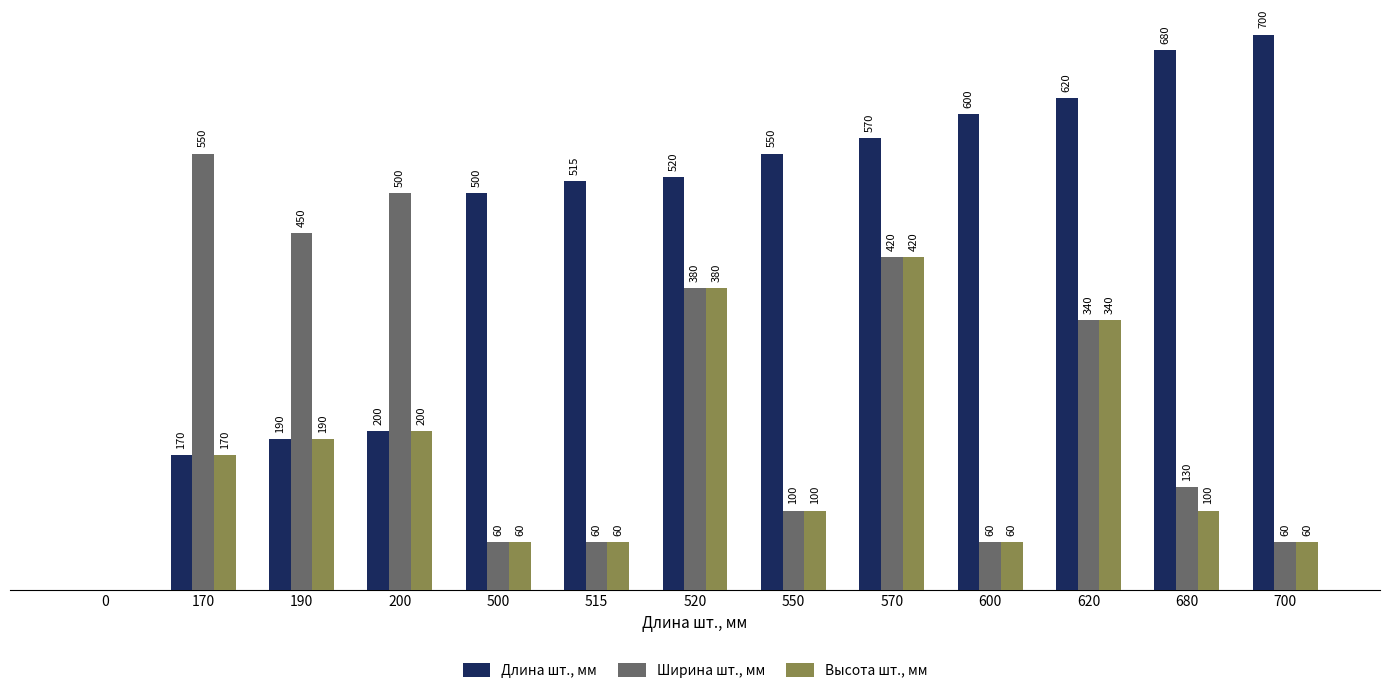

Between 190 and 570, which series saw the biggest shift?

Длина шт., мм